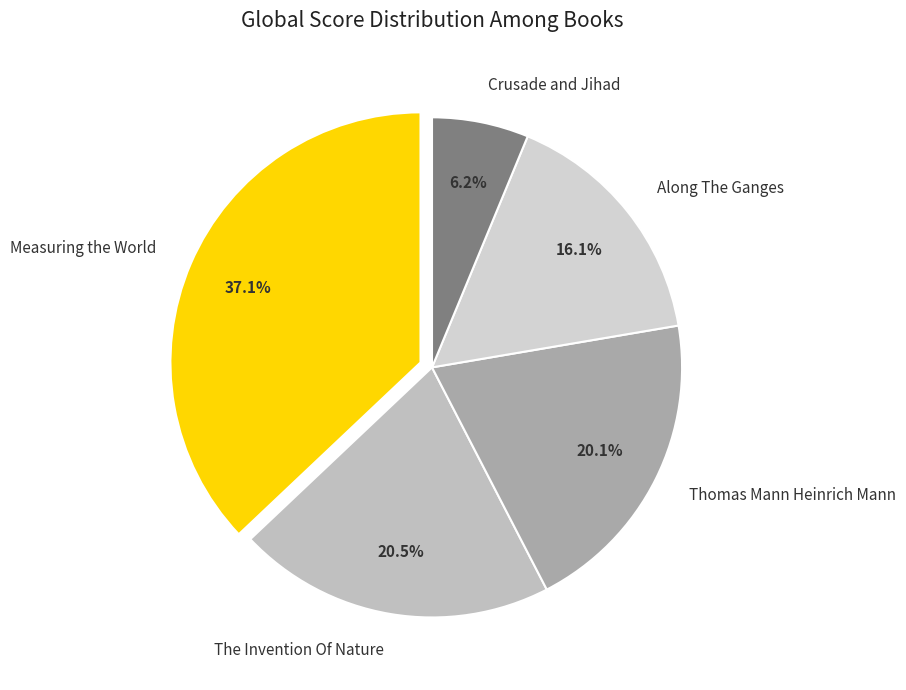

To the nearest percent, what is the difference between the Along The Ganges and The Invention Of Nature slice percentages?

4%